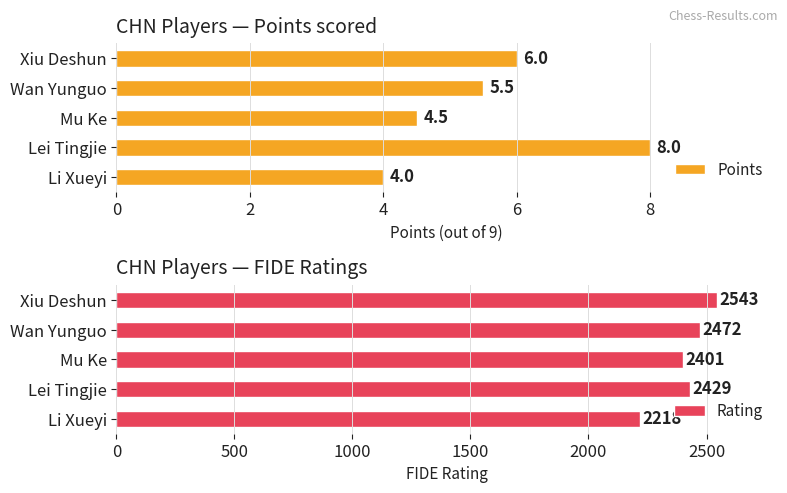

Rank the categories by Points value from lowest to highest.

Li Xueyi, Mu Ke, Wan Yunguo, Xiu Deshun, Lei Tingjie